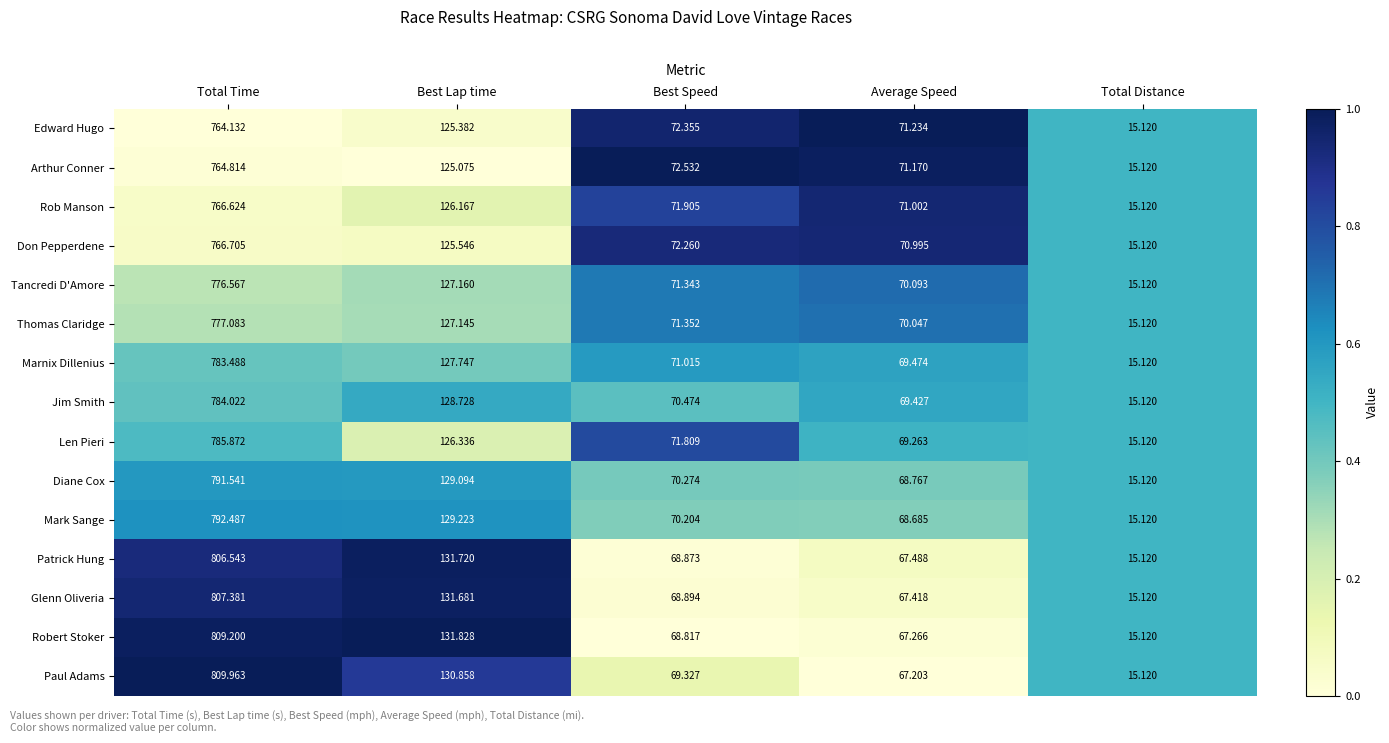

Rank the series at Best Lap time from lowest to highest value.

Arthur Conner, Edward Hugo, Don Pepperdene, Rob Manson, Len Pieri, Thomas Claridge, Tancredi D'Amore, Marnix Dillenius, Jim Smith, Diane Cox, Mark Sange, Paul Adams, Glenn Oliveria, Patrick Hung, Robert Stoker